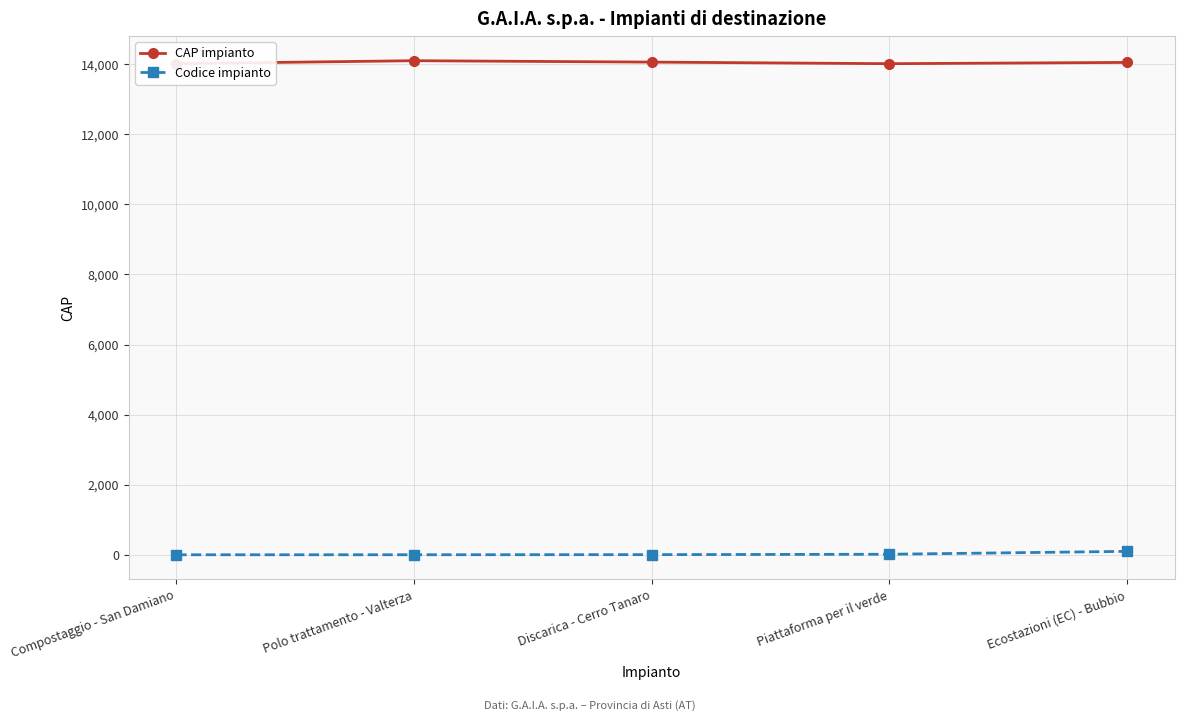

What is the difference between the highest and lowest values at Ecostazioni (EC) - Bubbio?

13952